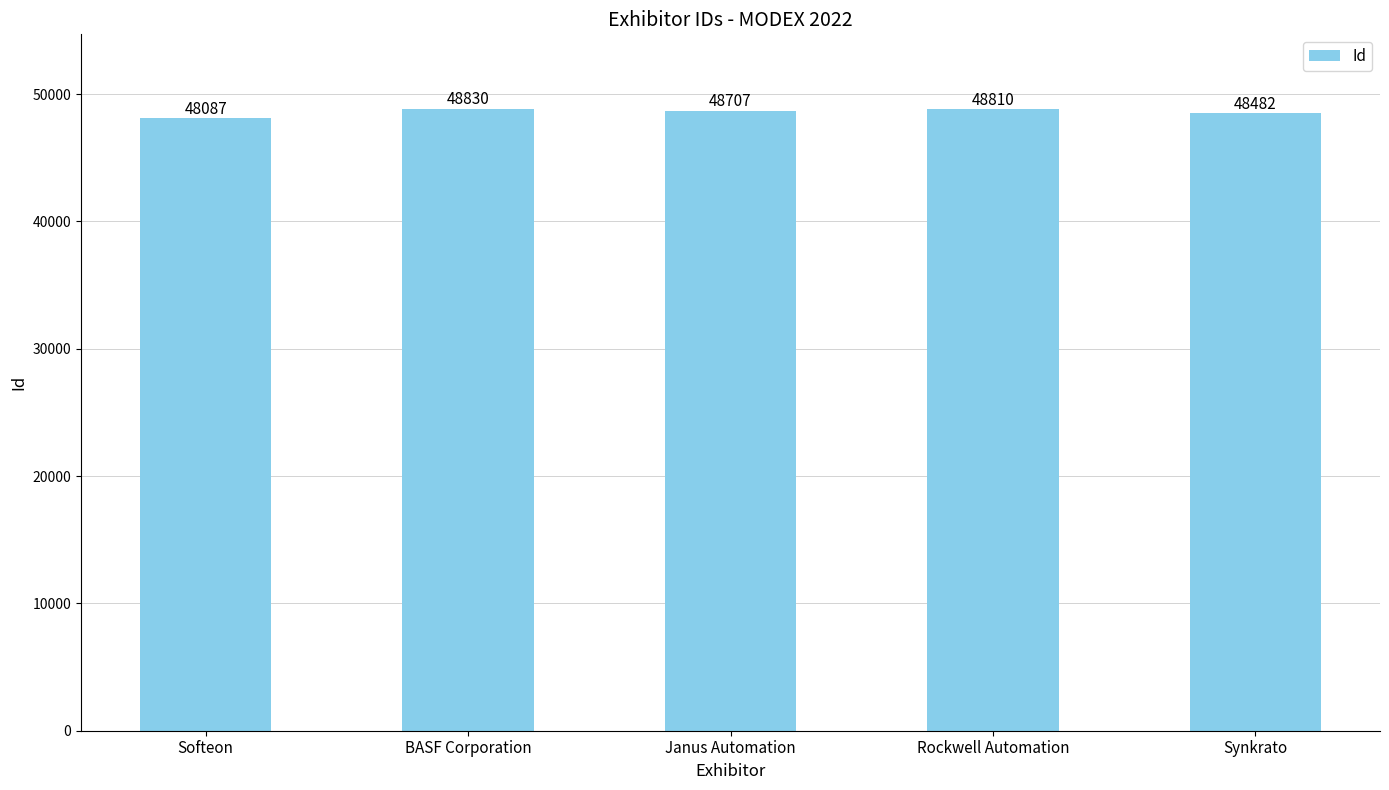

Rank the categories by value from lowest to highest.

Softeon, Synkrato, Janus Automation, Rockwell Automation, BASF Corporation